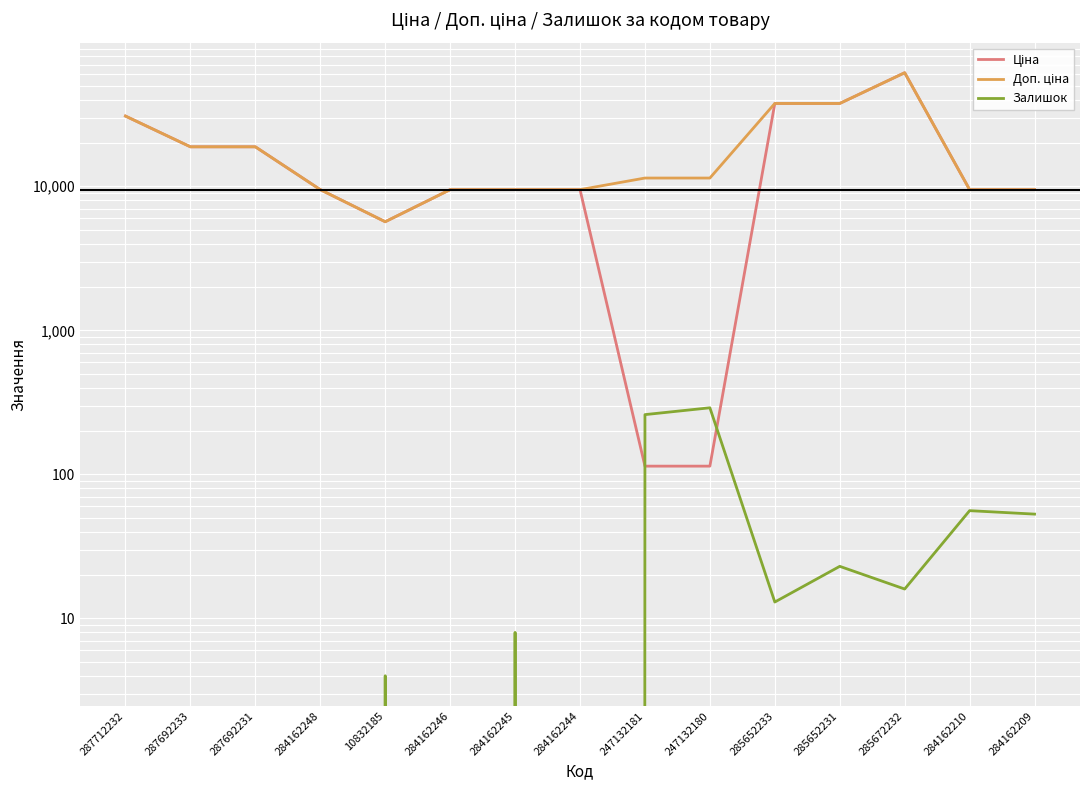

Does the chart display data point markers on the line(s)?

No